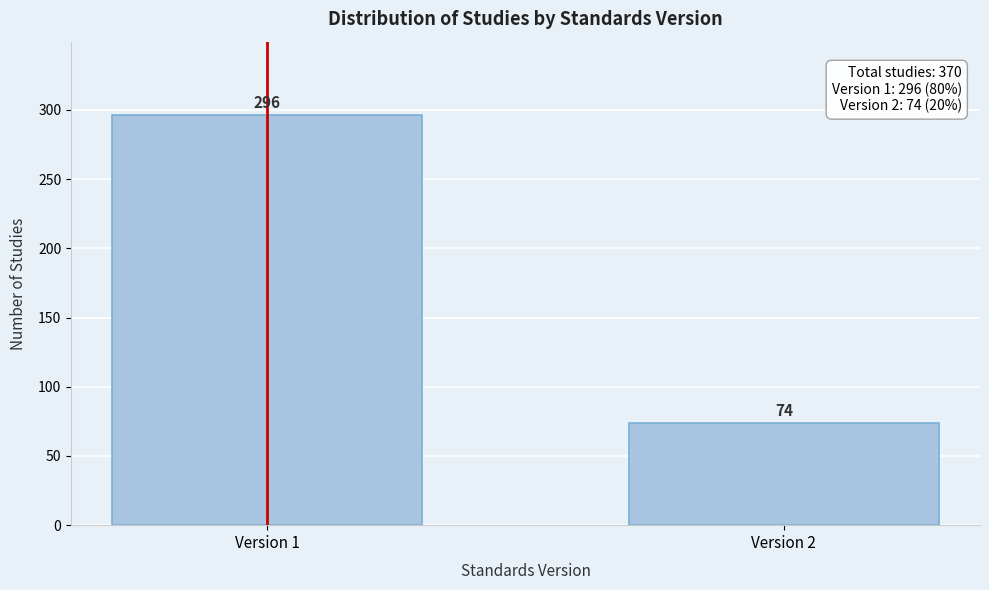

Reading left to right, list all the values displayed in this chart.

296	74